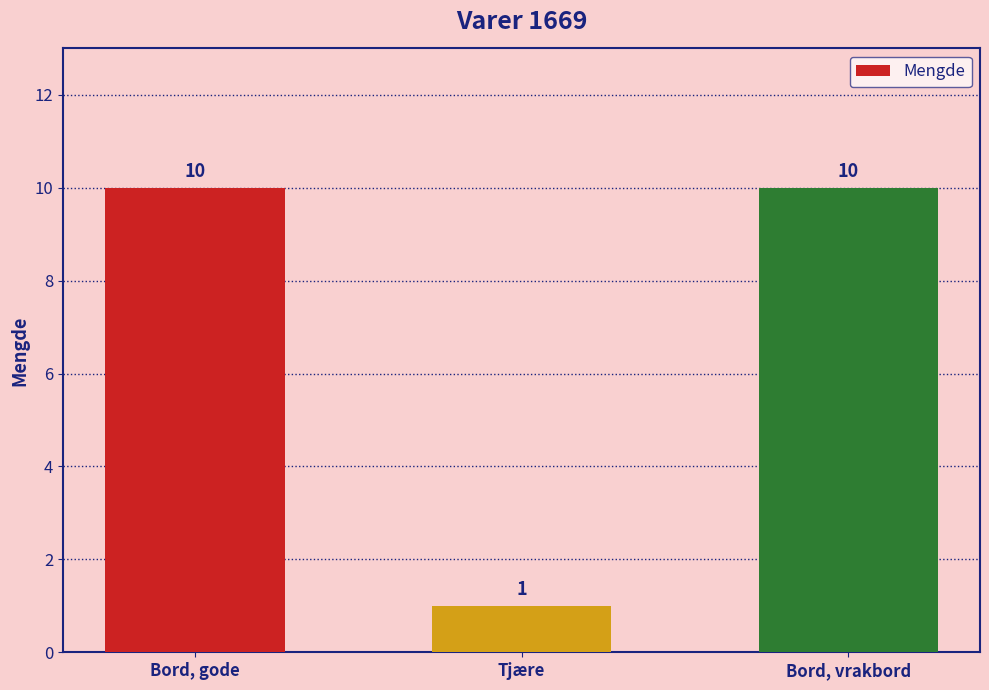

At which label is the value closest to 5?

Tjære